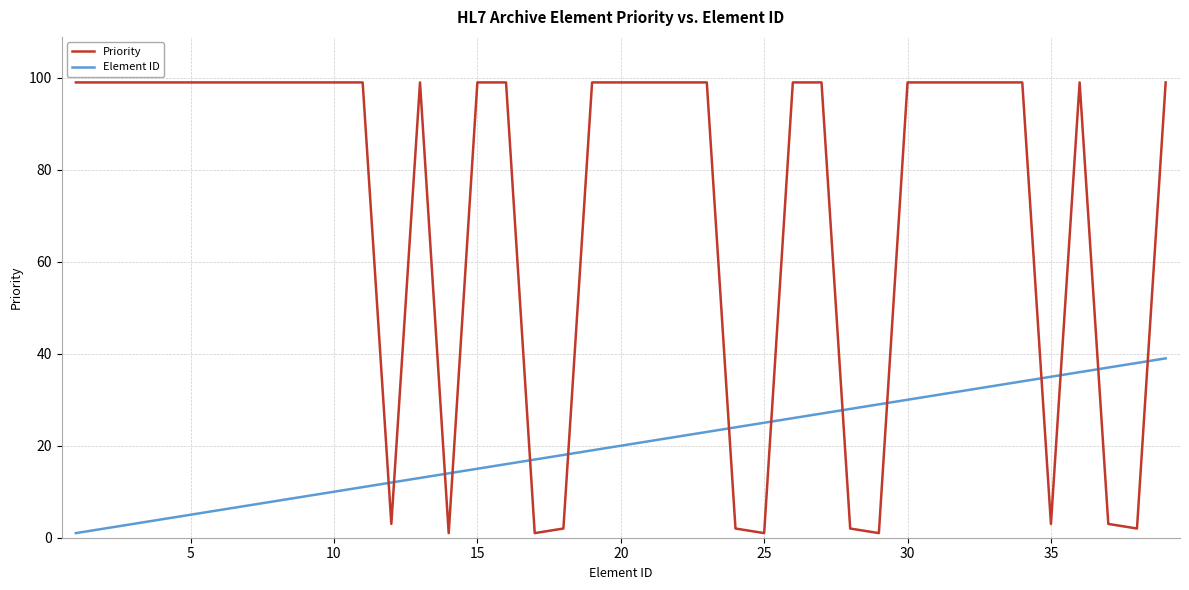

List the series in order of their overall mean, highest first.

Priority, Element ID